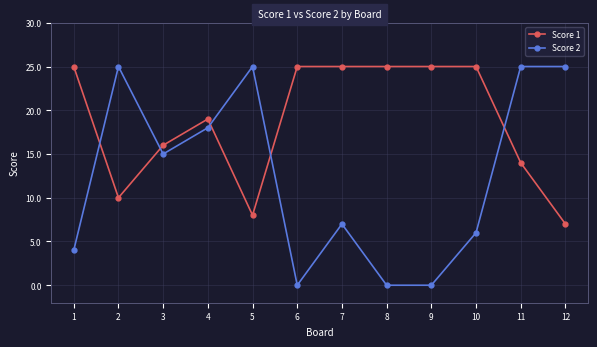

What is the sum of all Score 1 values?

224